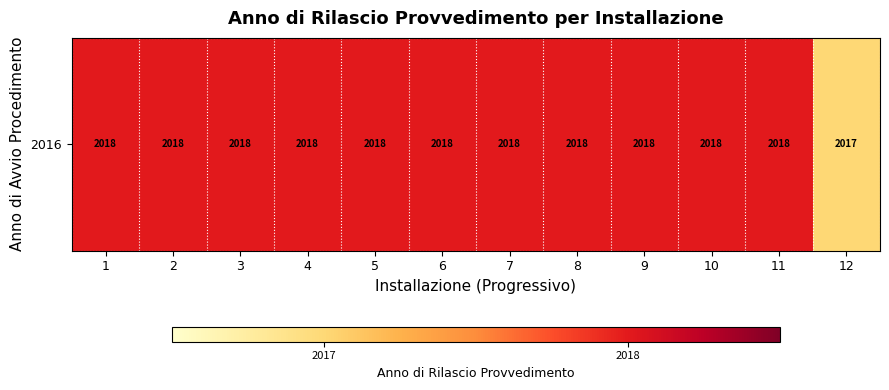

Read the value at 1.

2018